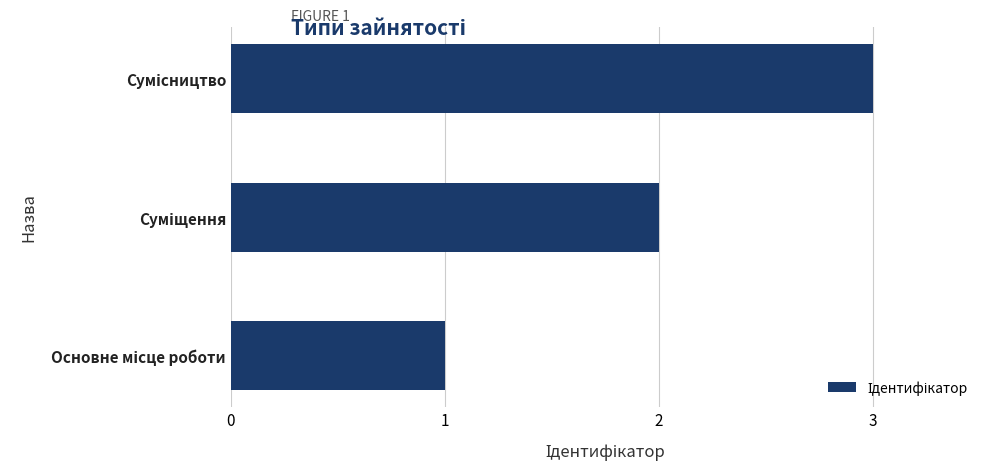

How many categories are shown in the chart?

3